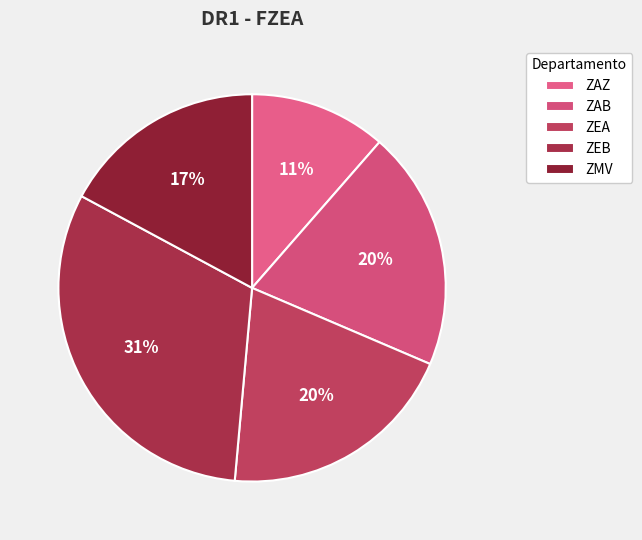

To the nearest percent, what is the combined percentage of ZAB and ZEA?

40%